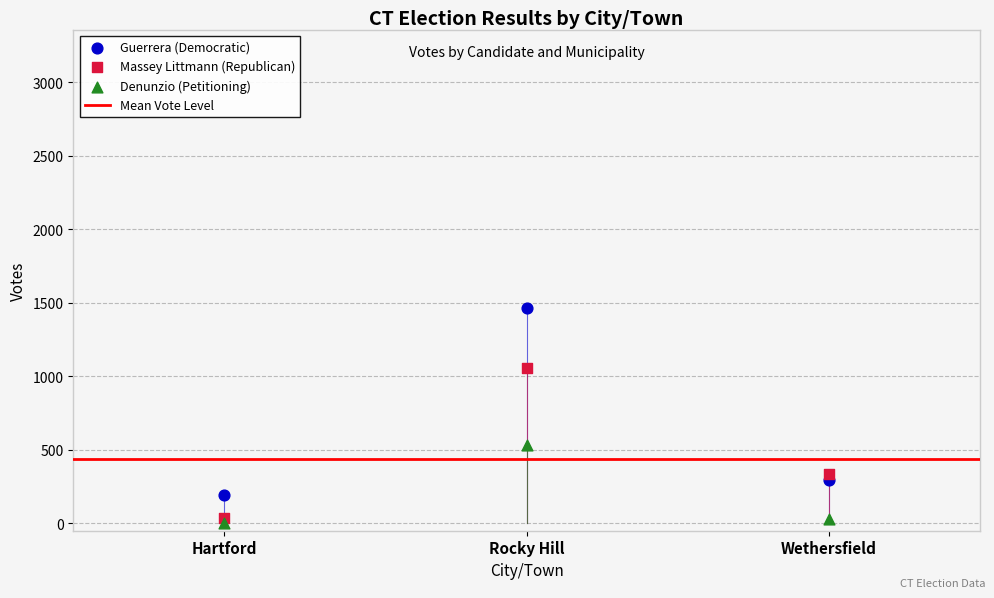

Which series contains the lowest Y value?

Denunzio (Petitioning)